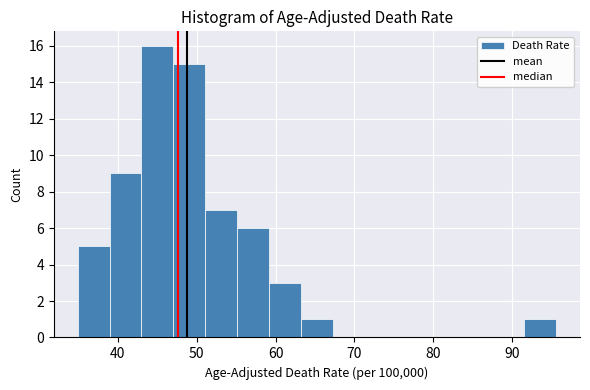

Which range on the x-axis has the tallest bar?

43 to 47